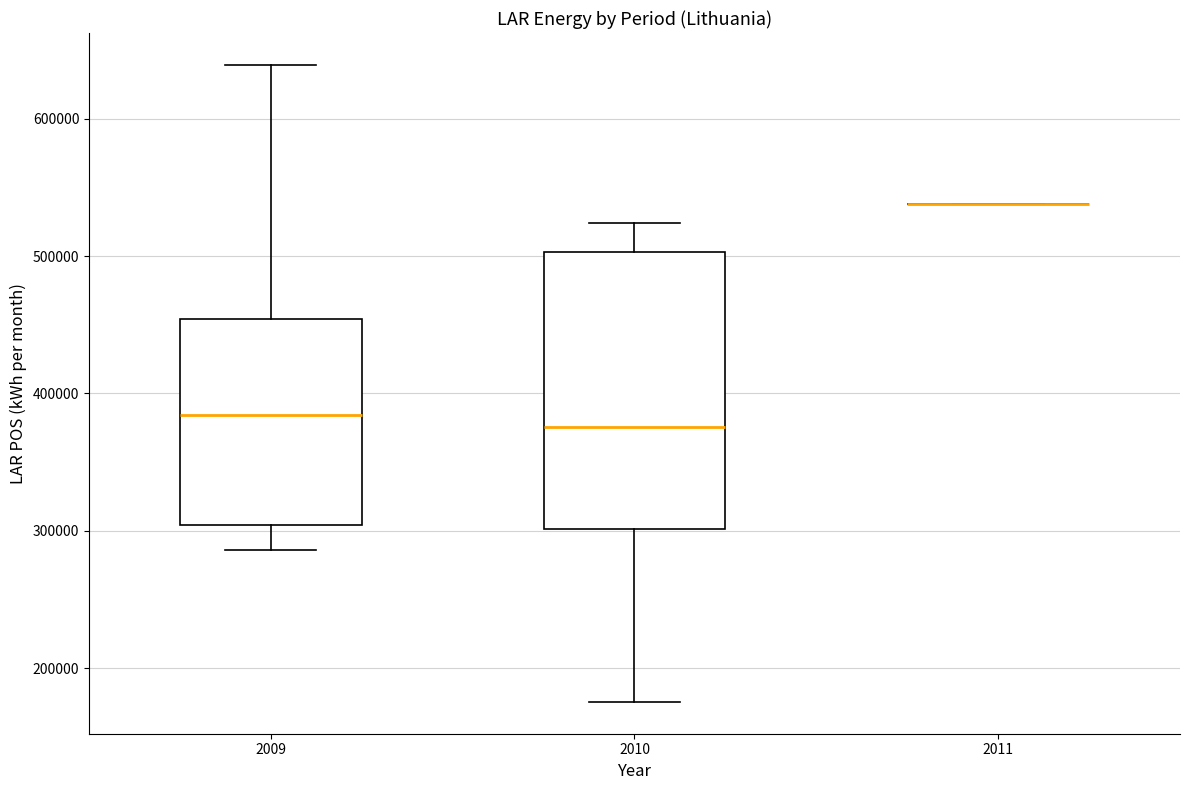

Which box is the tallest, from its lower edge to its upper edge?

2010